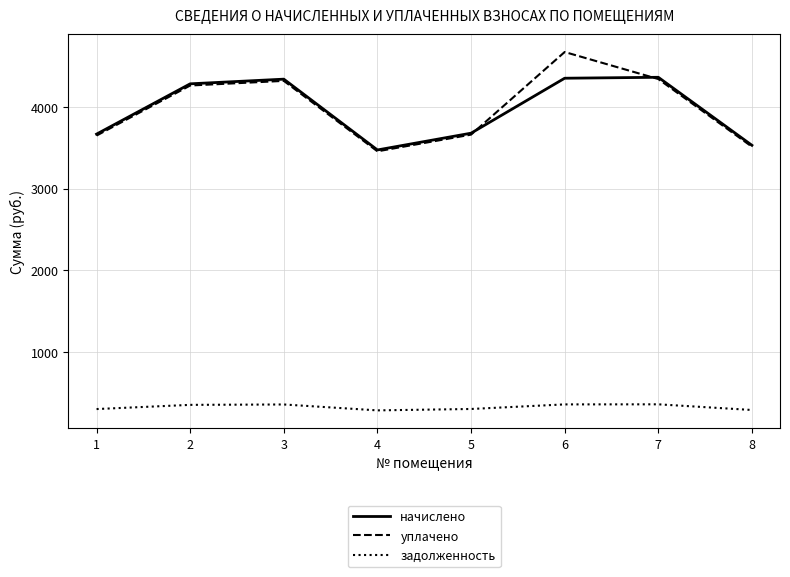

Which series has the largest range (max minus min)?

уплачено